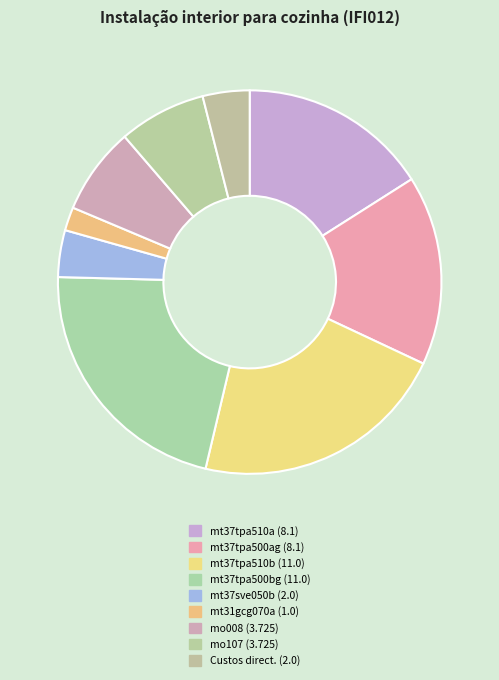

Rank the categories by value from lowest to highest.

mt31gcg070a, mt37sve050b, Custos directos complementares, mo008, mo107, mt37tpa510a, mt37tpa500ag, mt37tpa510b, mt37tpa500bg